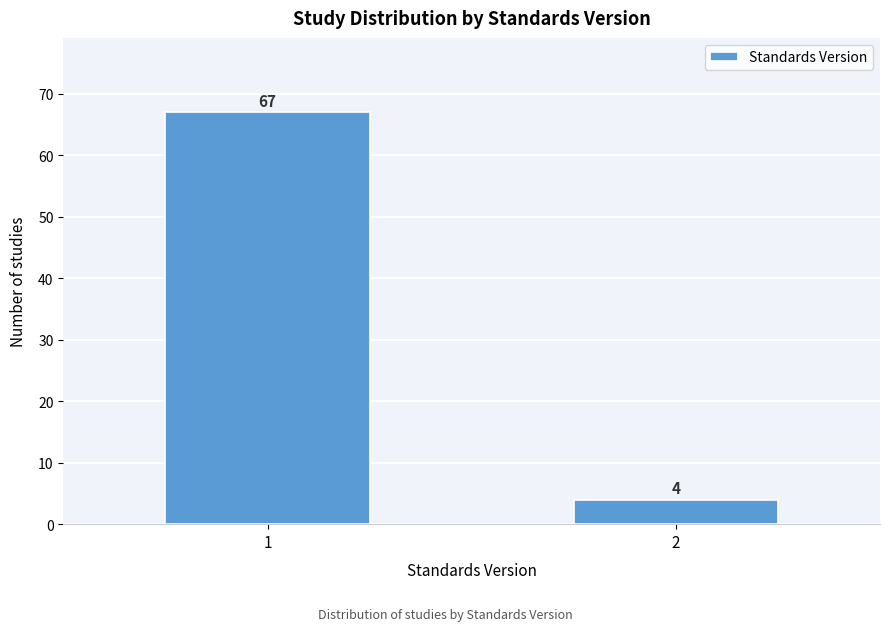

Reading left to right, what are all the values shown in this chart?

67	4